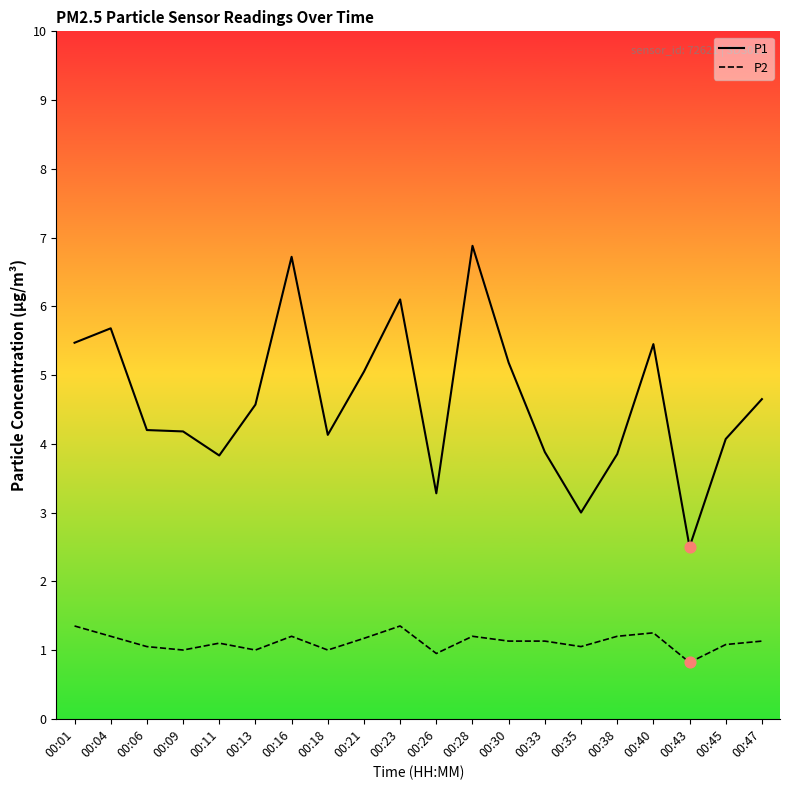

Between 00:16 and 00:45, which series saw the biggest shift?

P1